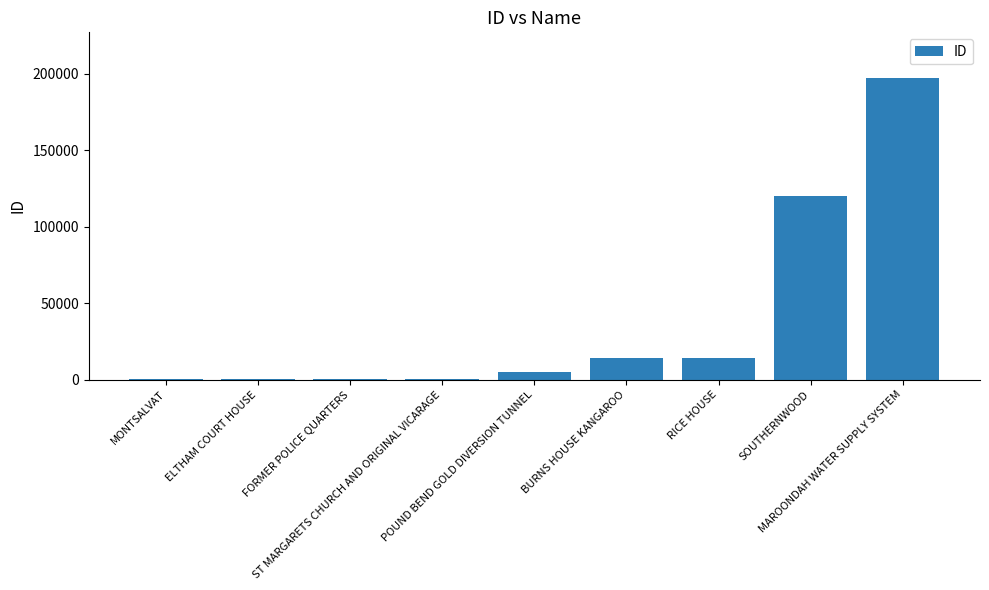

What is the sum of all values?

352831